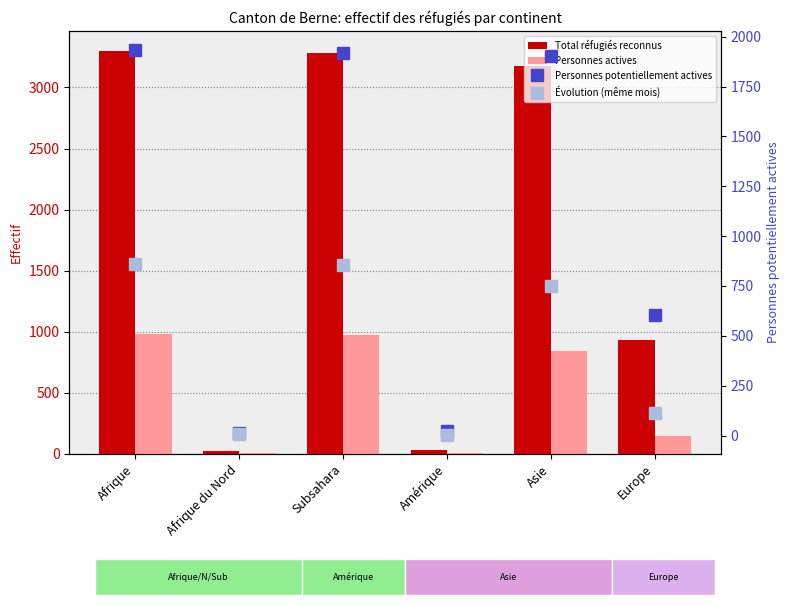

Which has a higher value, Afrique du Nord or Amérique?

Amérique